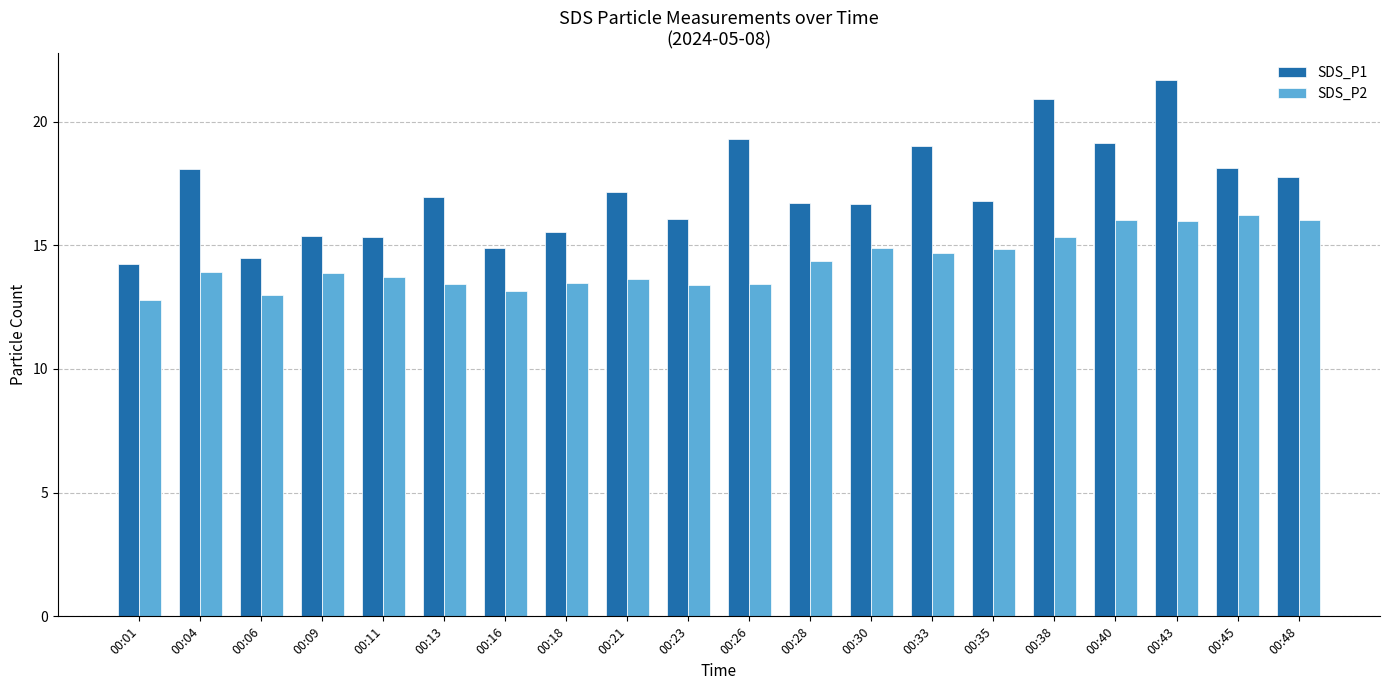

Between 00:23 and 00:33, which series saw the biggest shift?

SDS_P1